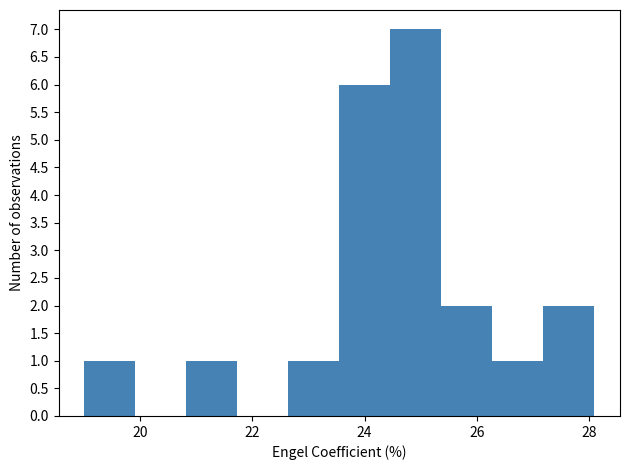

Over which range of the x-axis is the bar tallest?

24.4 to 25.4